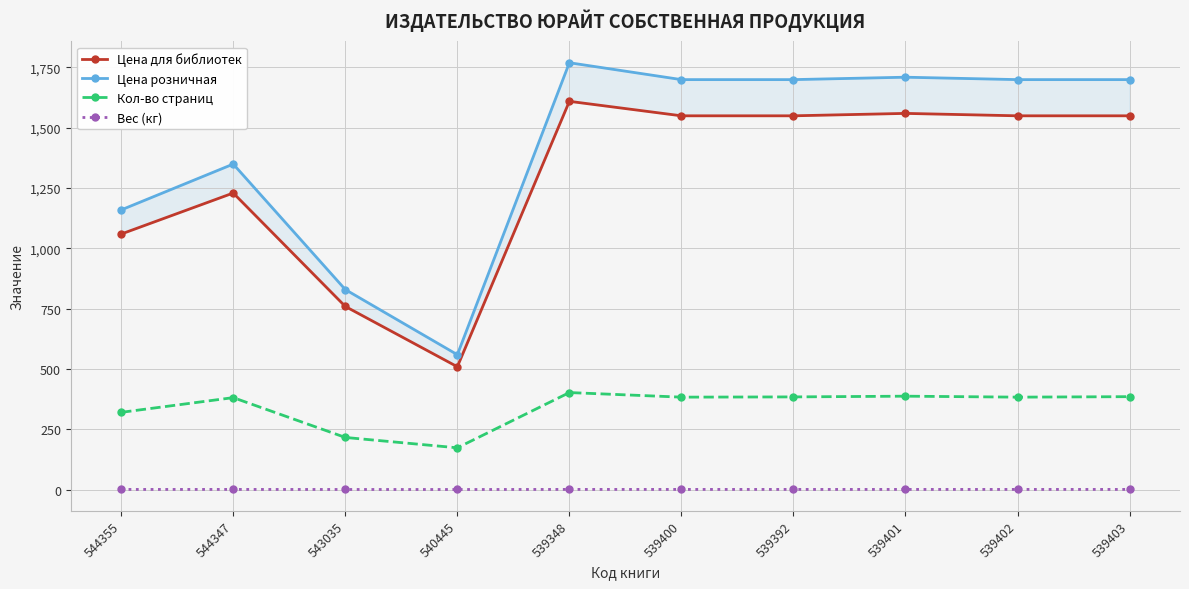

Which category has the highest value in the Кол-во страниц series?

539348